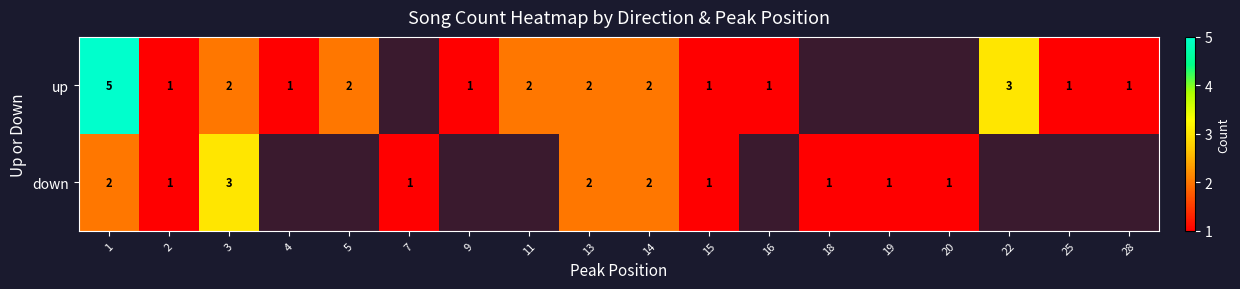

At how many categories does at least one series exceed 3?

1